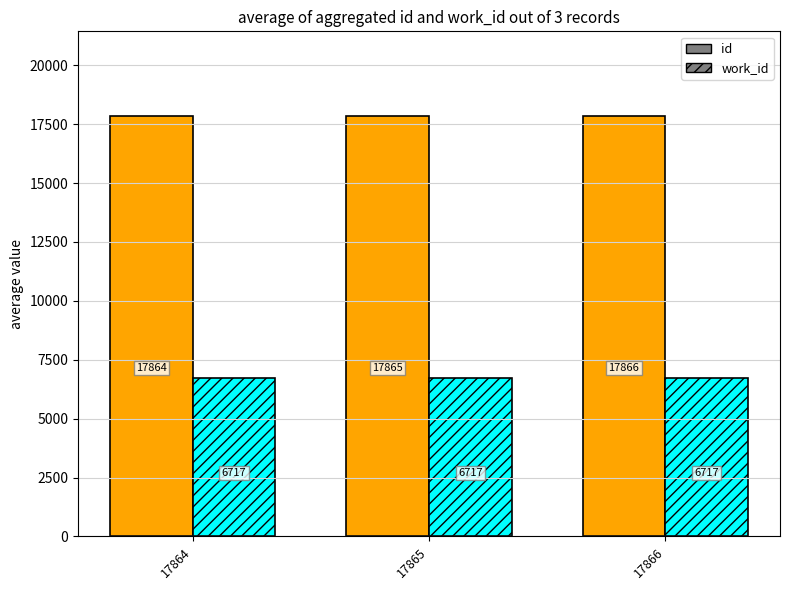

Where is id nearest to the value 17865?

17865